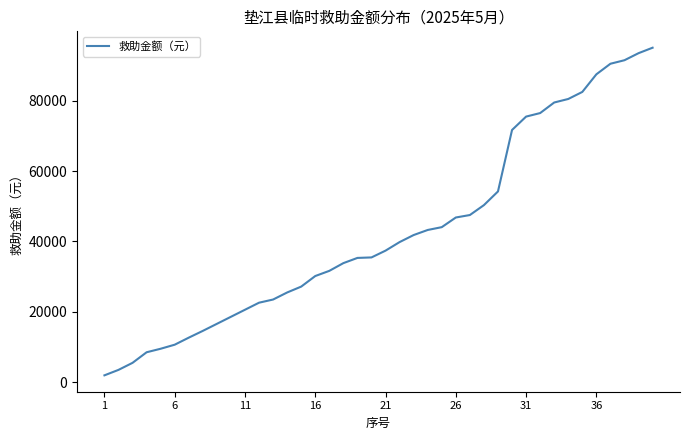

What is the difference between the maximum and minimum values?

92994